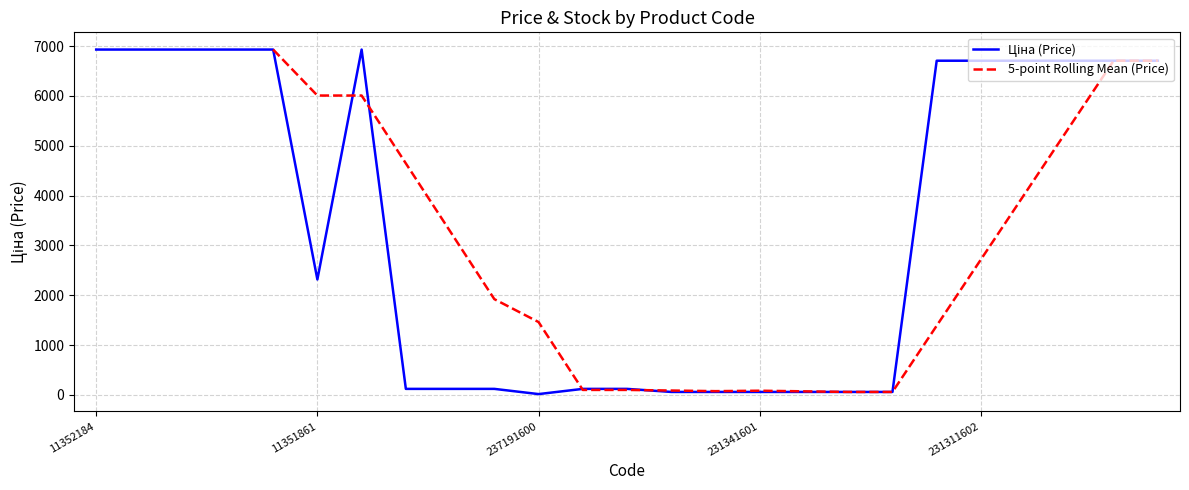

Read the value at 231311600.

6705.7